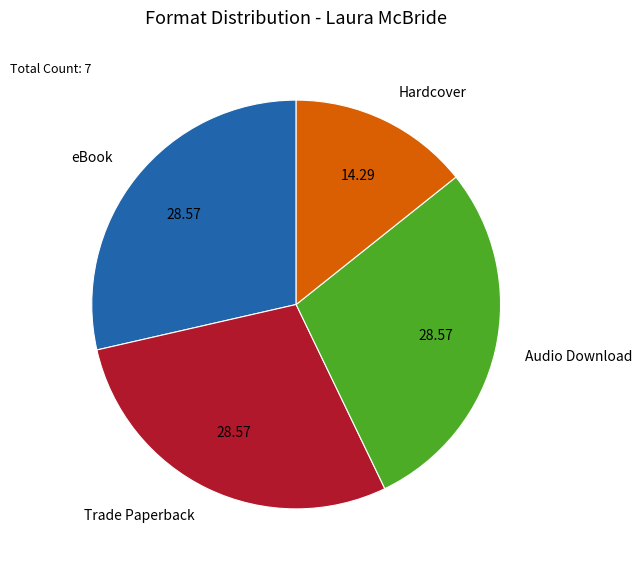

What is the smallest slice in the pie chart?

Hardcover